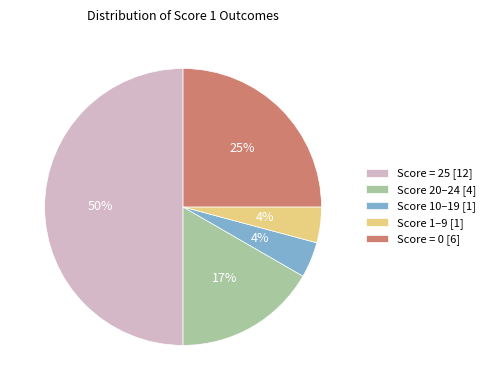

Is Score = 0 [6] the majority of the pie?

No